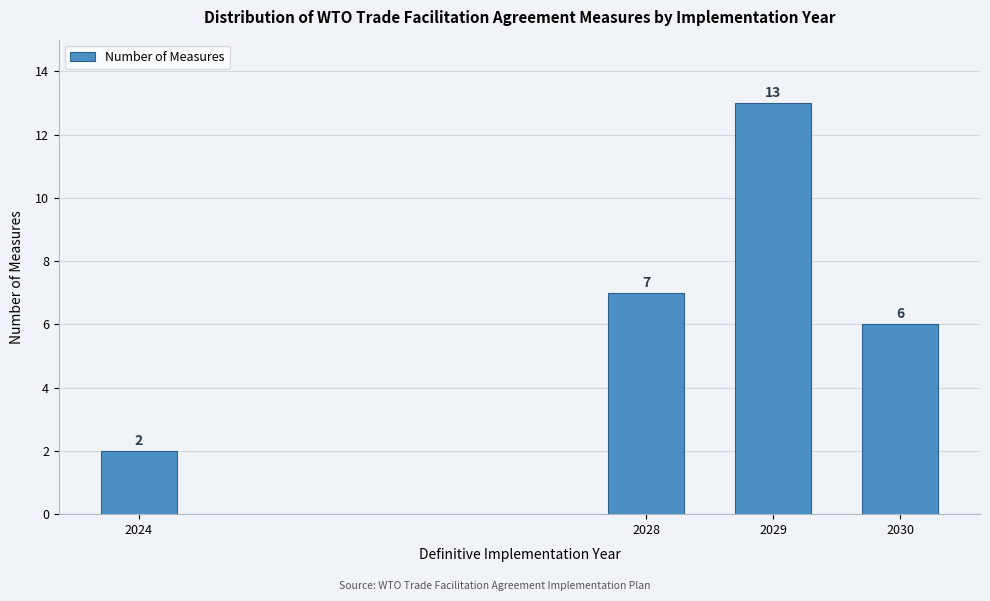

Reading left to right, transcribe all the data shown in this chart.

2	7	13	6